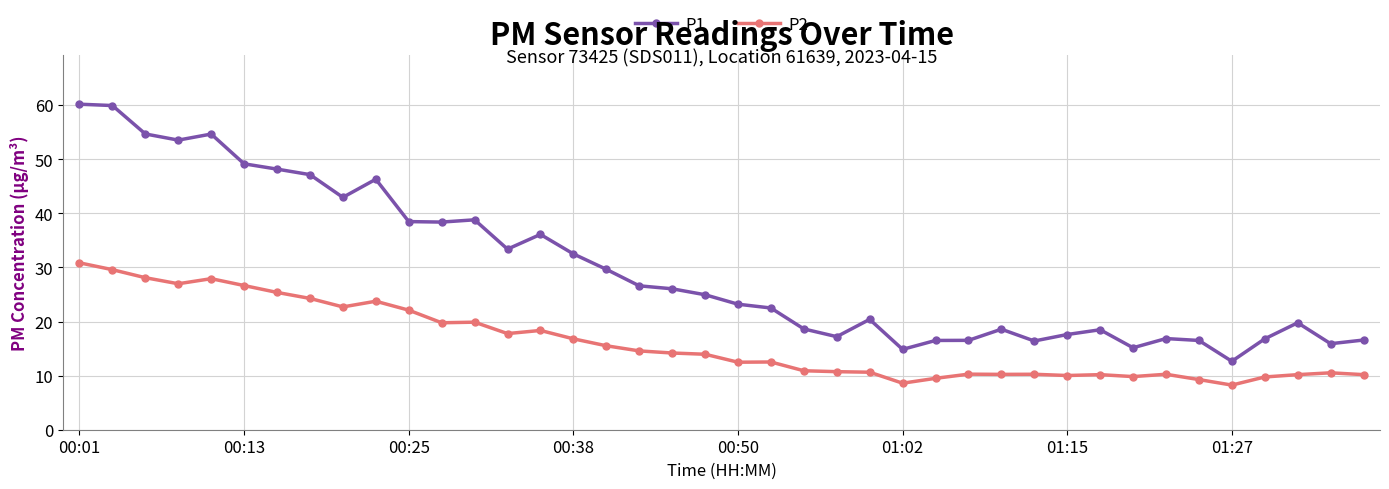

What is the greatest value displayed?

60.2